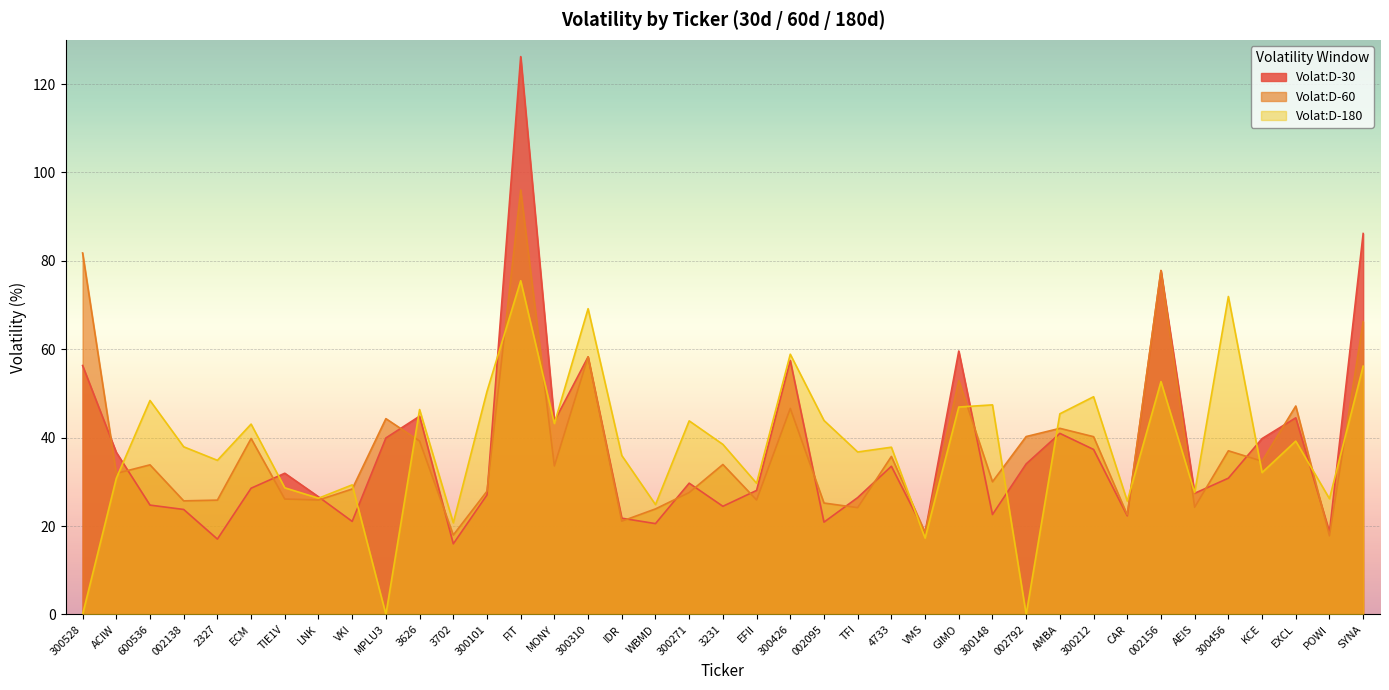

Reading left to right, transcribe all the data shown in this chart.

Volat:D-30: 300528=56.3	ACIW=36.7	600536=24.7	002138=23.7	2327=17.0	ECM=28.6	TIE1V=31.9	LNK=26.6	VKI=21.0	MPLU3=39.9	3626=44.9	3702=16.0	300101=27.0	FIT=126.2	MONY=43.7	300310=58.3	IDR=21.8	WBMD=20.5	300271=29.7	3231=24.5	EFII=28.1	300426=57.5	002095=20.9	TFI=26.4	4733=33.5	VMS=18.5	GIMO=59.6	300148=22.6	002792=34.0	AMBA=41.0	300212=37.3	CAR=22.3	002156=77.8	AEIS=27.4	300456=30.8	KCE=39.8	EXCL=44.5	POWI=18.6	SYNA=86.2
Volat:D-60: 300528=81.8	ACIW=31.9	600536=33.8	002138=25.7	2327=25.9	ECM=39.8	TIE1V=26.1	LNK=25.9	VKI=28.4	MPLU3=44.3	3626=39.2	3702=18.0	300101=27.9	FIT=96.0	MONY=33.6	300310=58.3	IDR=21.1	WBMD=23.9	300271=27.6	3231=33.9	EFII=25.9	300426=46.6	002095=25.2	TFI=24.1	4733=35.7	VMS=18.6	GIMO=52.9	300148=30.0	002792=40.2	AMBA=42.1	300212=40.2	CAR=22.5	002156=77.8	AEIS=24.2	300456=37.0	KCE=34.7	EXCL=47.1	POWI=17.8	SYNA=66.2
Volat:D-180: 300528=0.0	ACIW=30.8	600536=48.4	002138=37.9	2327=34.9	ECM=43.1	TIE1V=28.6	LNK=26.3	VKI=29.3	MPLU3=0.0	3626=46.4	3702=20.7	300101=50.5	FIT=75.5	MONY=43.2	300310=69.2	IDR=36.0	WBMD=24.9	300271=43.8	3231=38.5	EFII=29.7	300426=58.9	002095=43.9	TFI=36.8	4733=37.8	VMS=17.3	GIMO=46.9	300148=47.4	002792=0.0	AMBA=45.4	300212=49.2	CAR=25.6	002156=52.7	AEIS=27.5	300456=71.9	KCE=32.1	EXCL=39.2	POWI=26.2	SYNA=56.2